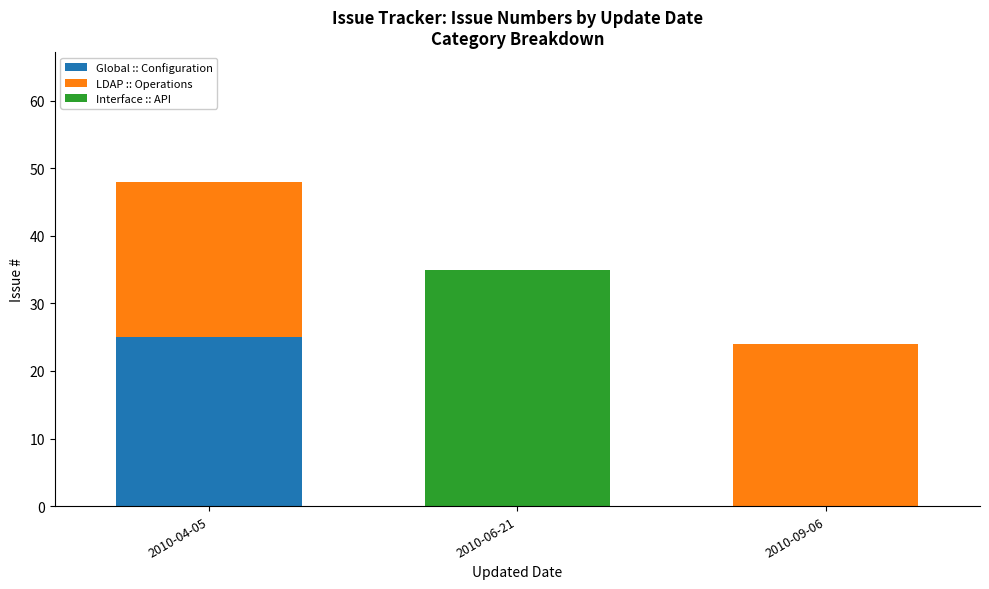

Which category has the highest value in the Global :: Configuration series?

2010-04-05